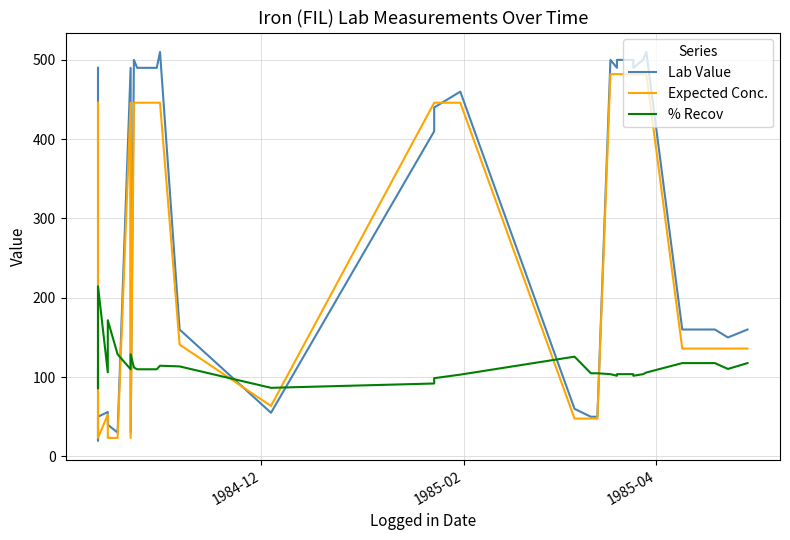

True or false: % Recov has more than 1 interior local peaks.

True